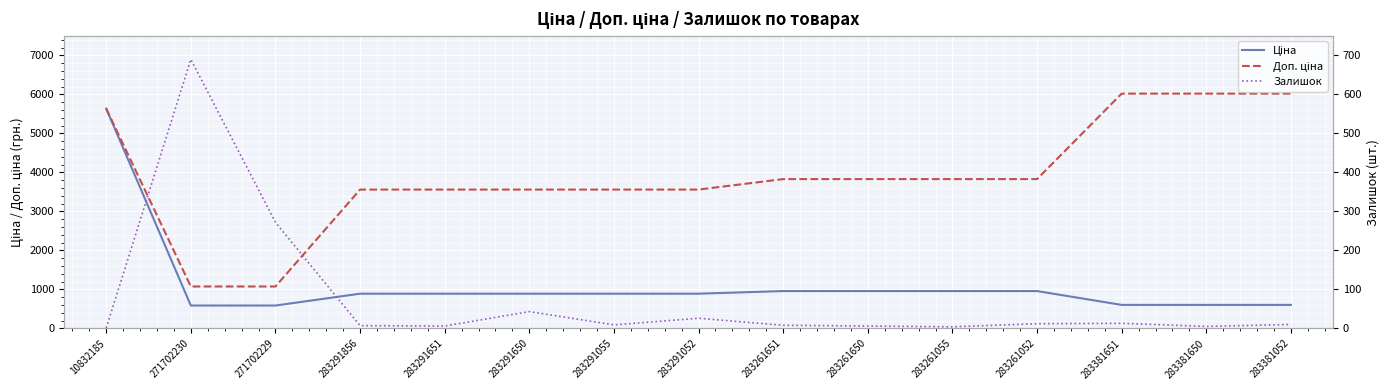

Reading left to right, extract all data points from this chart.

Ціна: 10832185=5636.0	271702230=586.0	271702229=586.0	283291856=889.9	283291651=889.9	283291650=889.9	283291055=889.9	283291052=889.9	283261651=957.1	283261650=957.1	283261055=957.1	283261052=957.1	283381651=602.1	283381650=602.1	283381052=602.1
Доп. ціна: 10832185=5636.0	271702230=1074.5	271702229=1074.5	283291856=3559.7	283291651=3559.7	283291650=3559.7	283291055=3559.7	283291052=3559.7	283261651=3828.4	283261650=3828.4	283261055=3828.4	283261052=3828.4	283381651=6020.8	283381650=6020.8	283381052=6020.8
Залишок: 10832185=1.0	271702230=690.0	271702229=272.0	283291856=7.0	283291651=6.0	283291650=43.0	283291055=9.0	283291052=26.0	283261651=8.0	283261650=6.0	283261055=4.0	283261052=12.0	283381651=13.0	283381650=5.0	283381052=10.0